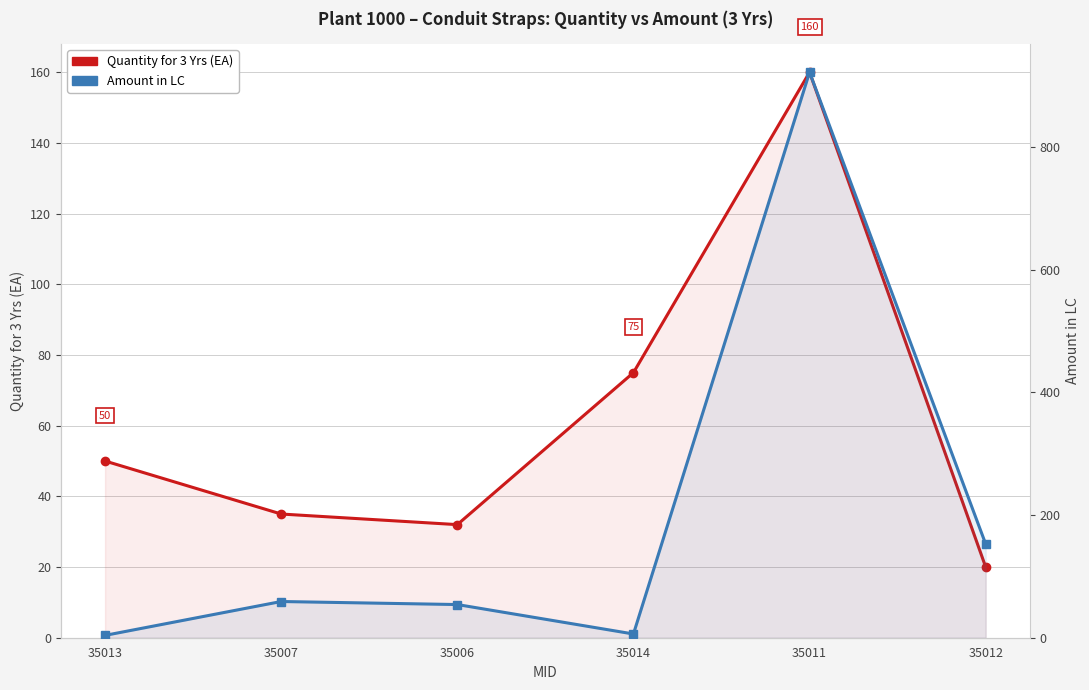

At which category is the sum across all series the highest?

35011